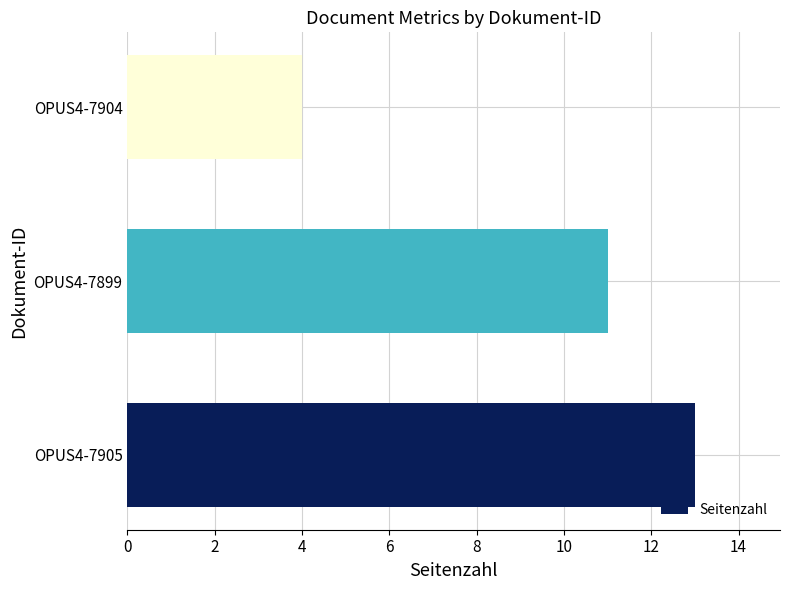

The value at OPUS4-7904 is 4. True or false?

True